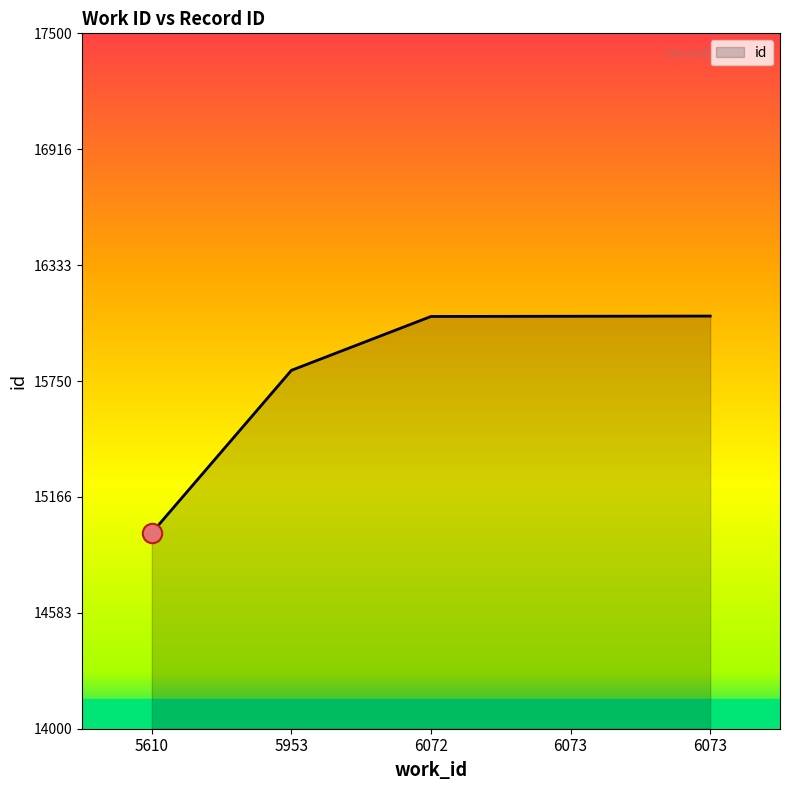

How many lines are shown in the chart?

1